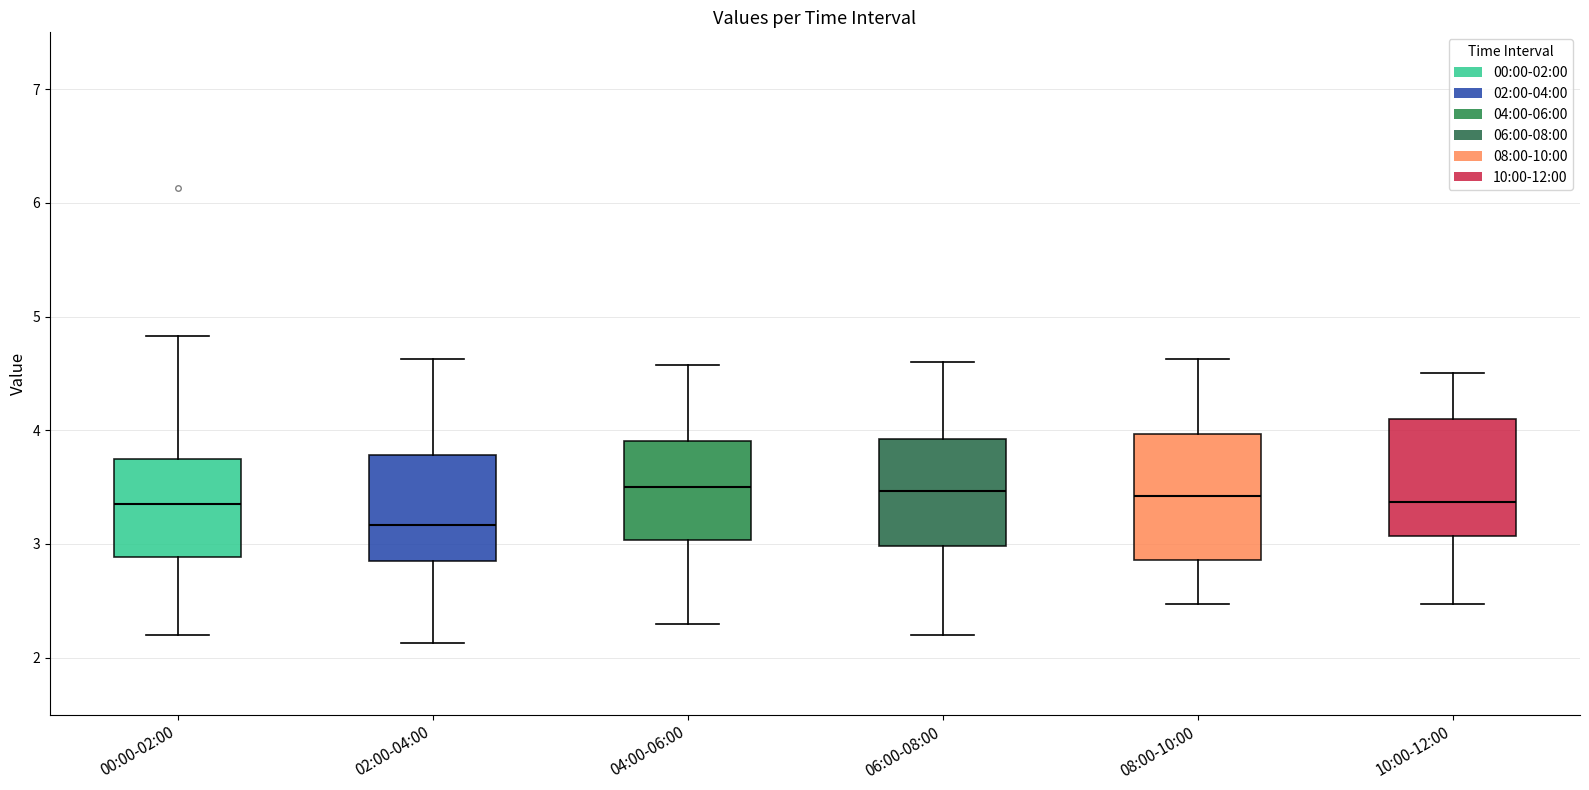

Reading left to right, read every box against the y-axis: the position of its median line, the range the box covers, and the ends of its whiskers. The values are not printed on the chart, so give them approximately, as read against the axis.

00:00-02:00: median 3.4, box 2.9 to 3.7, whiskers 2.2 to 4.8
02:00-04:00: median 3.2, box 2.9 to 3.8, whiskers 2.1 to 4.6
04:00-06:00: median 3.5, box 3.0 to 3.9, whiskers 2.3 to 4.6
06:00-08:00: median 3.5, box 3.0 to 3.9, whiskers 2.2 to 4.6
08:00-10:00: median 3.4, box 2.9 to 4.0, whiskers 2.5 to 4.6
10:00-12:00: median 3.4, box 3.1 to 4.1, whiskers 2.5 to 4.5